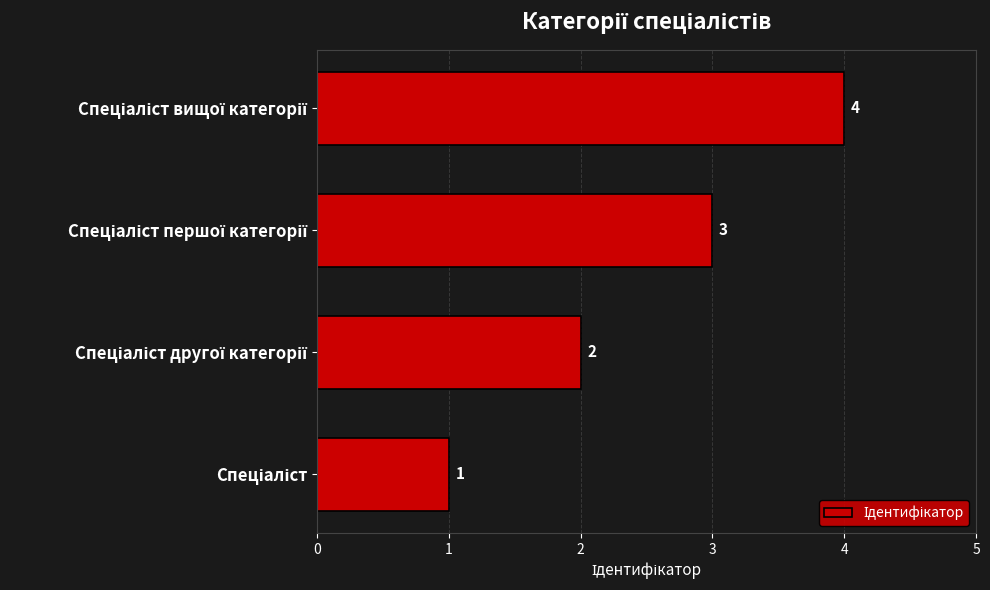

What is the sum of all values?

10